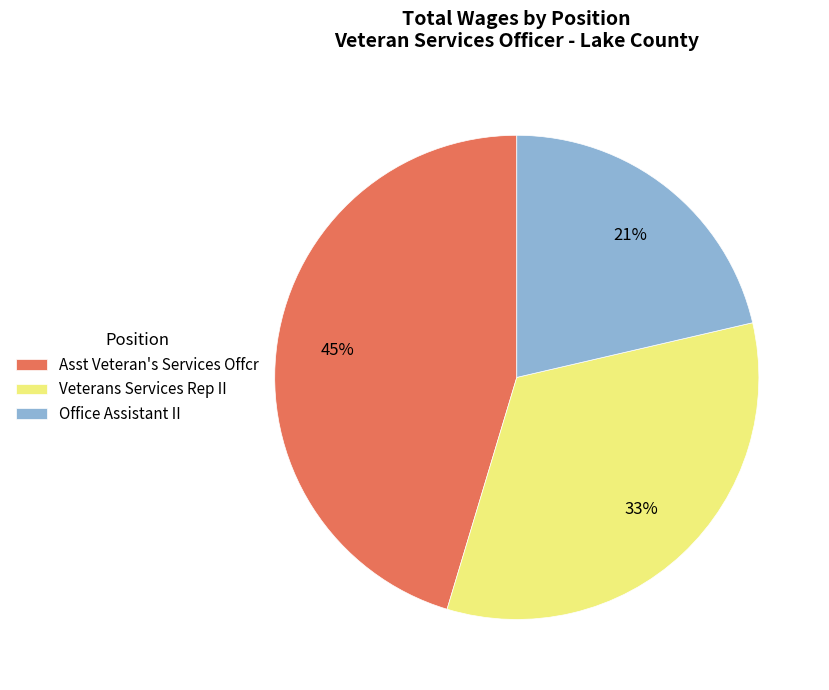

Does Veterans Services Rep II represent more than half of the total?

No